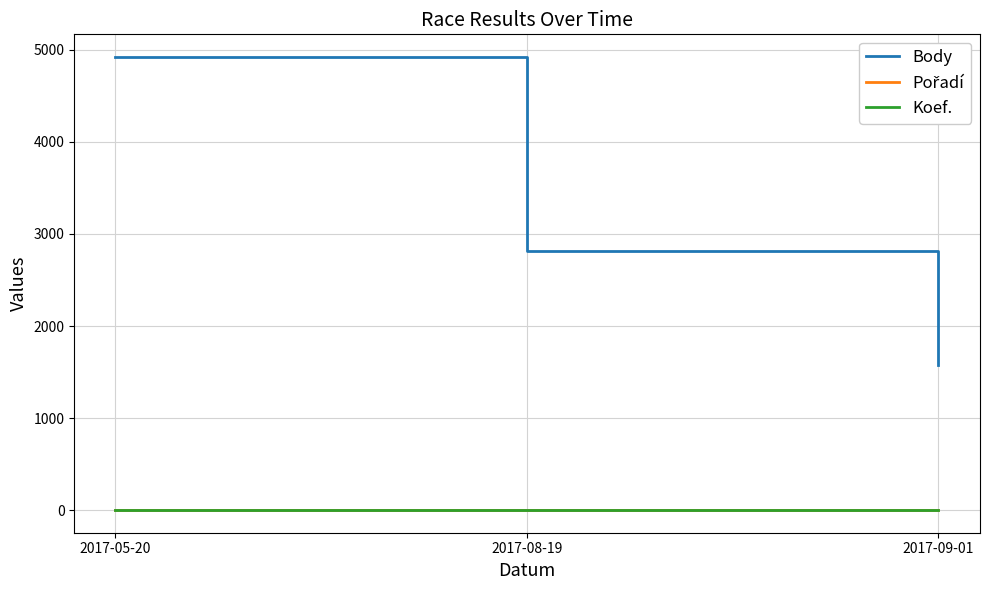

What is the difference between the maximum and minimum values in the Body series?

3339